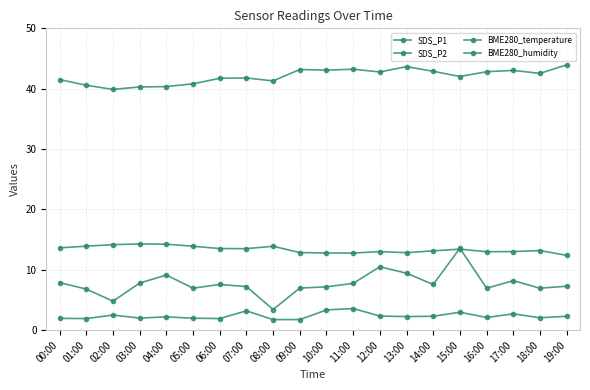

How many distinct data groups are displayed?

4